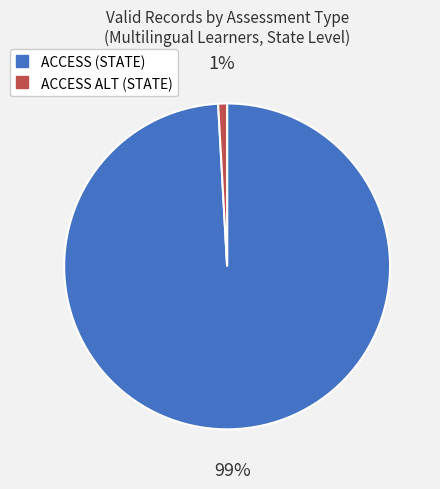

Does any single category account for the majority?

Yes